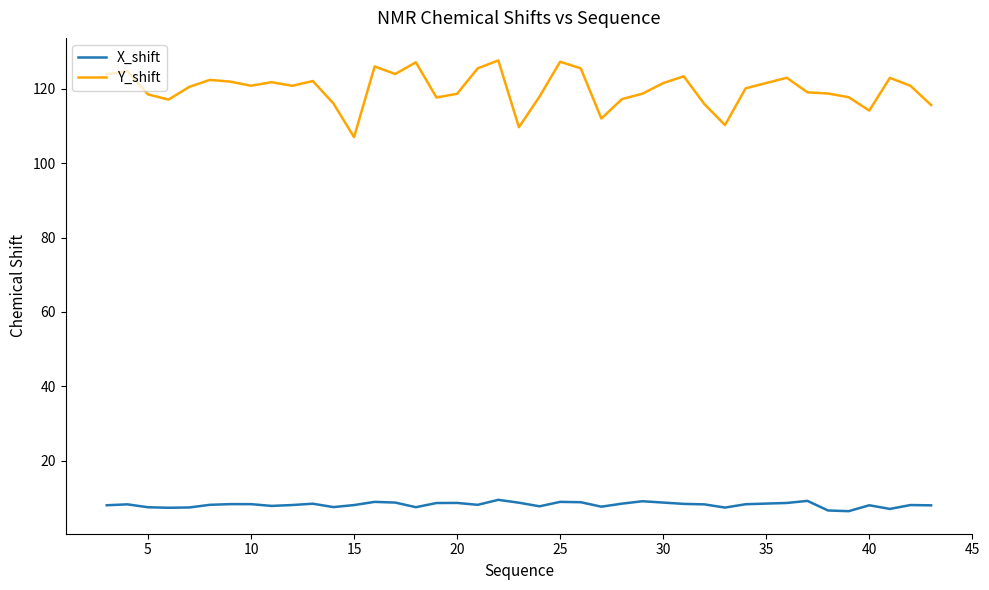

Is this an area chart (filled region under the line)?

No